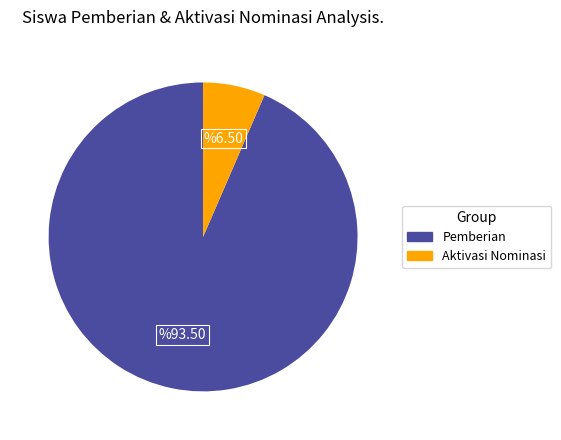

How many segments does this pie chart have?

2